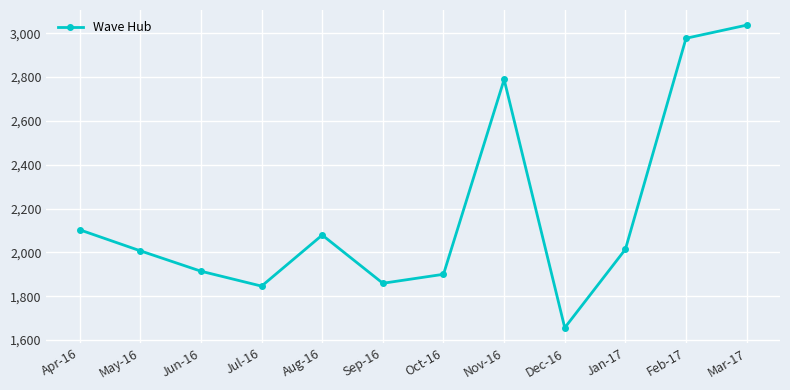

Reading right to left, what are all the values shown in this chart?

Mar-17=3037	Feb-17=2977	Jan-17=2014	Dec-16=1656	Nov-16=2789	Oct-16=1900	Sep-16=1859	Aug-16=2079	Jul-16=1846	Jun-16=1914	May-16=2007	Apr-16=2103